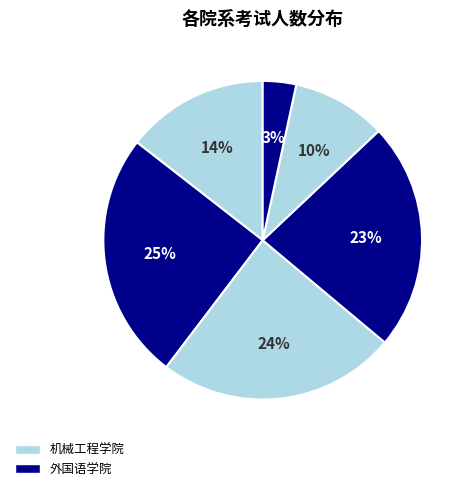

What is the smallest slice in the pie chart?

外国语学院